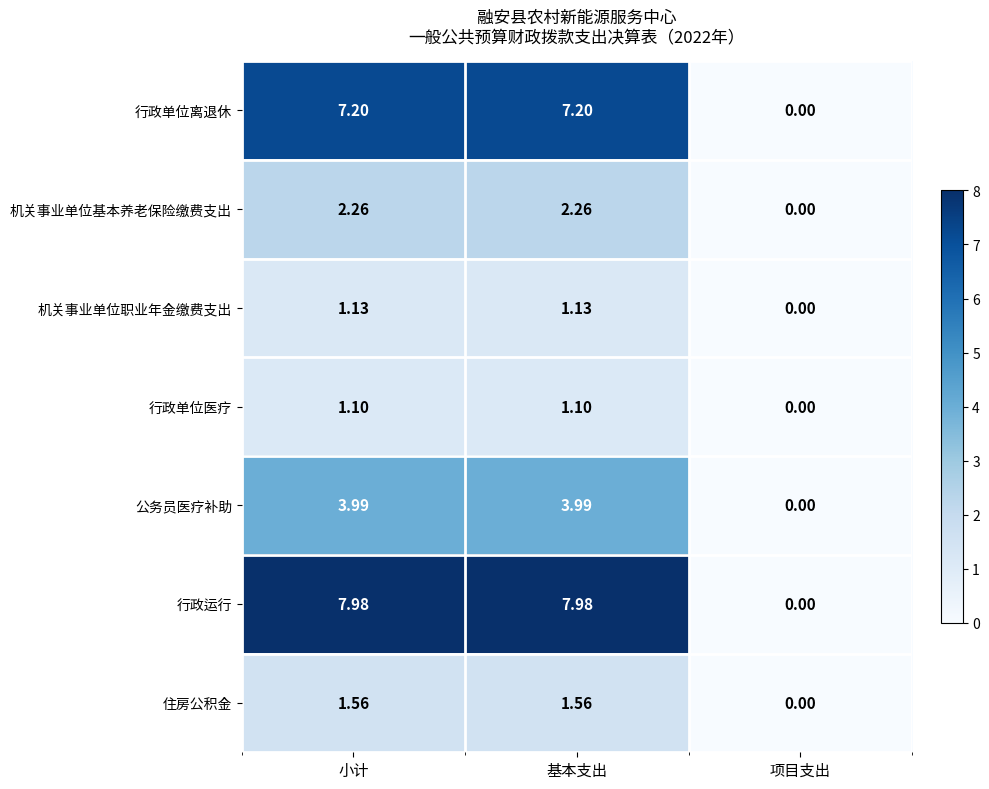

At which label is 公务员医疗补助 closest to 1?

项目支出